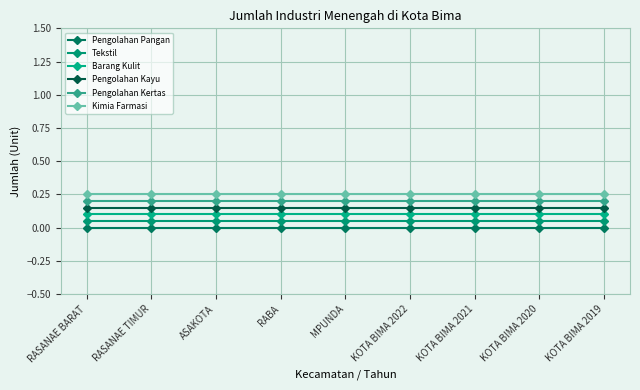

Rank the series at MPUNDA from highest to lowest value.

Kimia Farmasi, Pengolahan Kertas, Pengolahan Kayu, Barang Kulit, Tekstil, Pengolahan Pangan